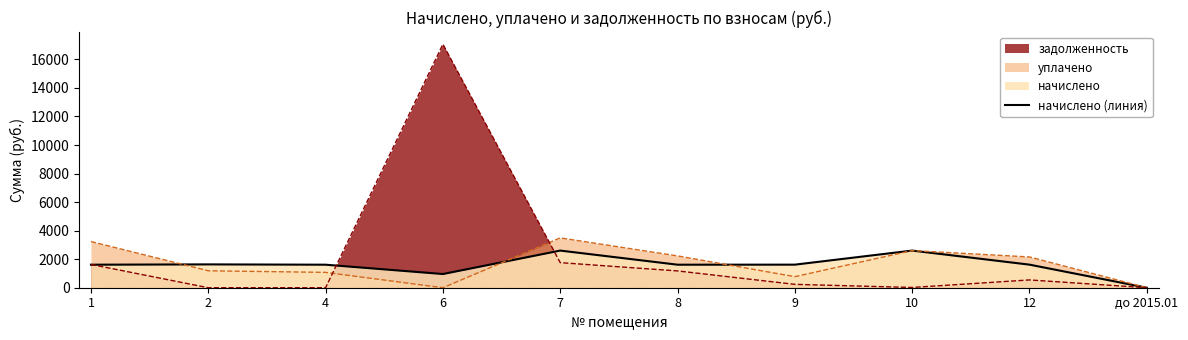

Where is the first local maximum?

2